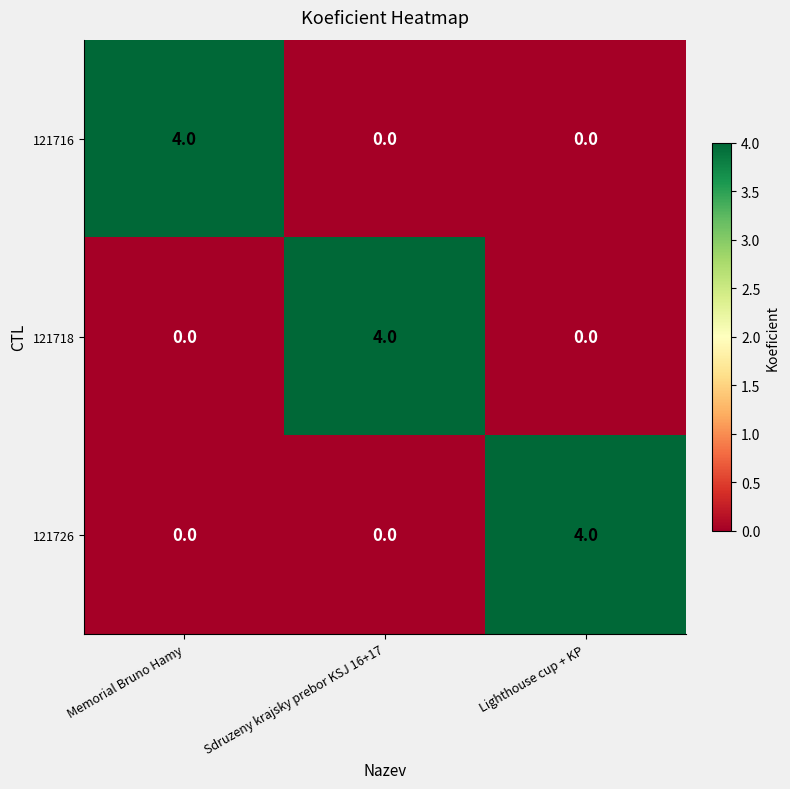

How many 121716 values are between 0 and 4?

3